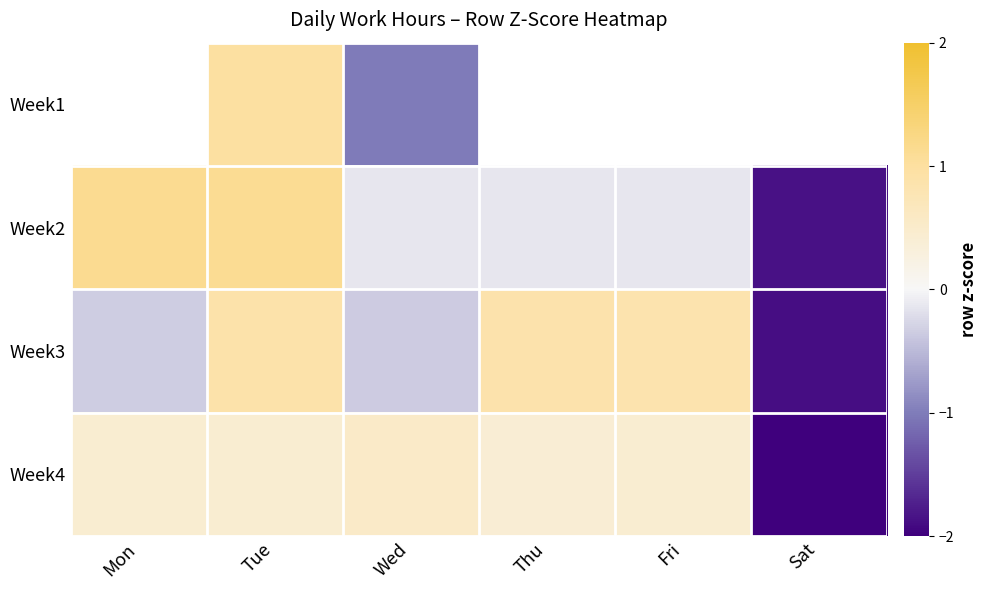

What is the sum of the Week2 values at Sat and Fri?

-2.0